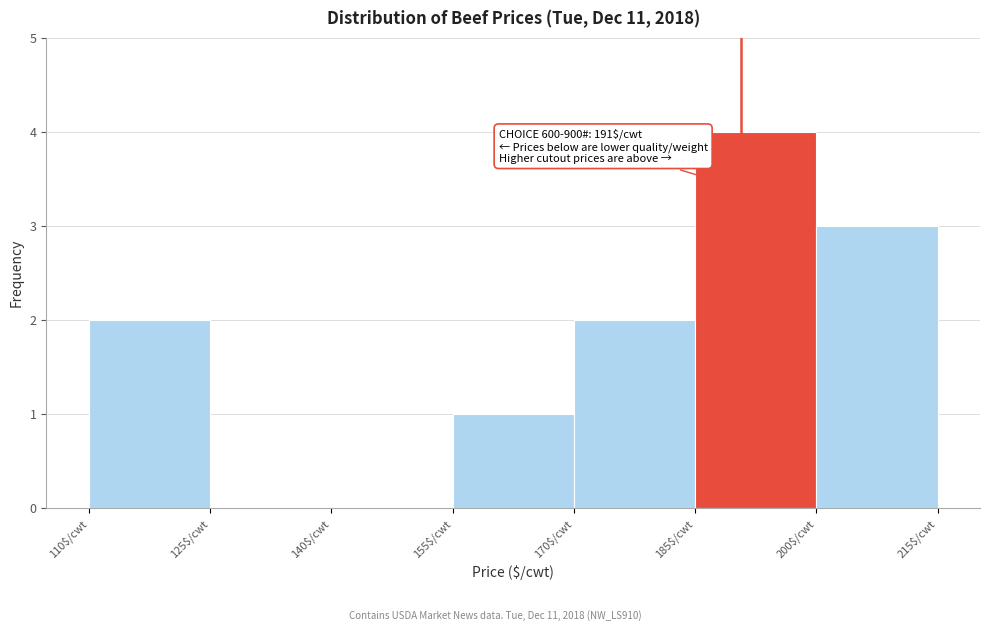

Which range on the x-axis has the tallest bar?

185 to 200